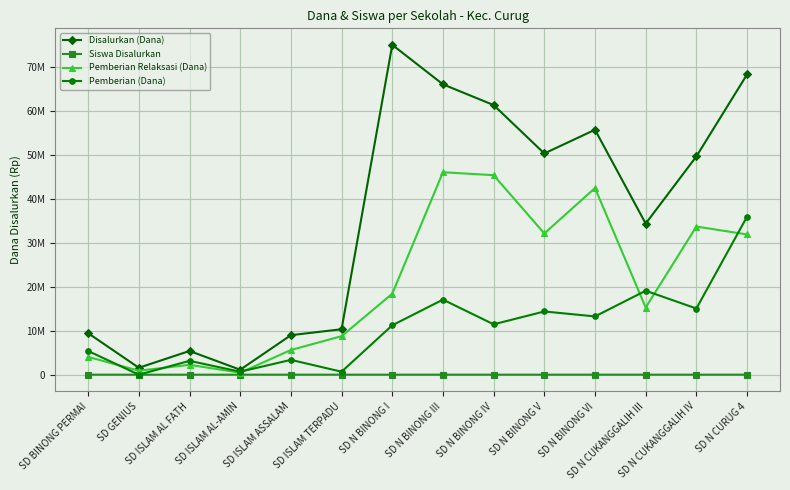

True or false: Pemberian (Dana) has more than 1 points higher than both neighbors.

True